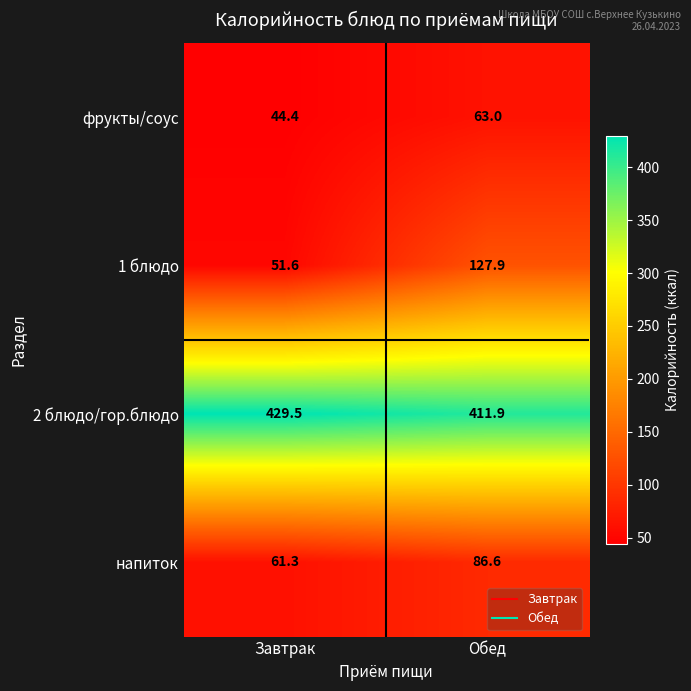

Which series has the largest total across all categories?

2 блюдо/гор.блюдо